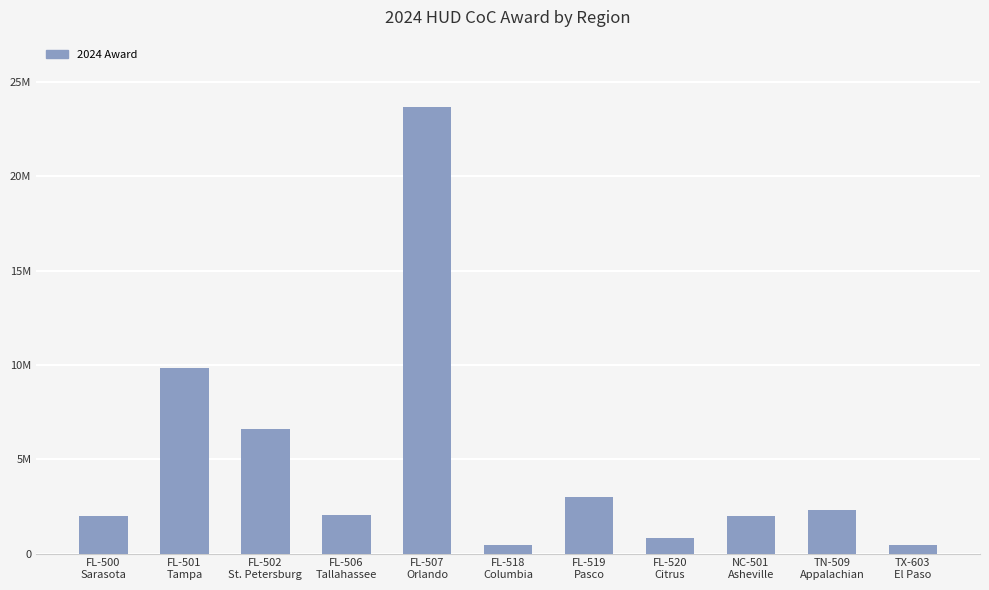

What is the label of the 6th bar from the left?

FL-518
Columbia